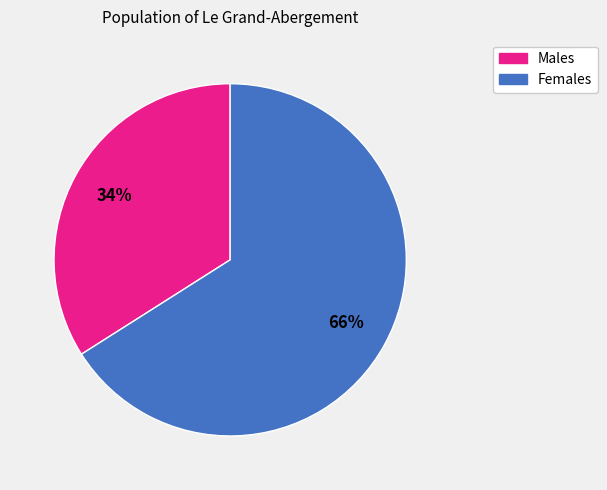

How many slices are in this pie chart?

2